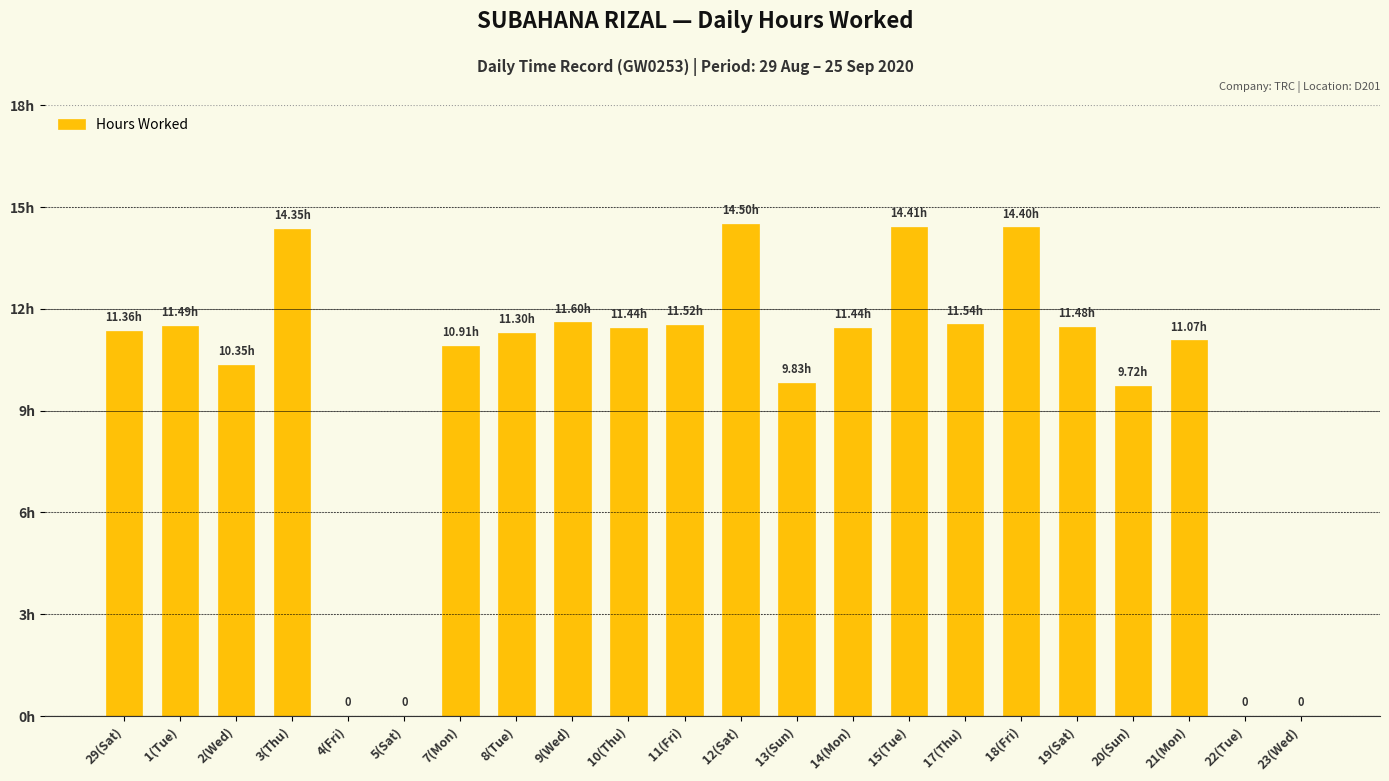

What is the sum of all values?

212.7